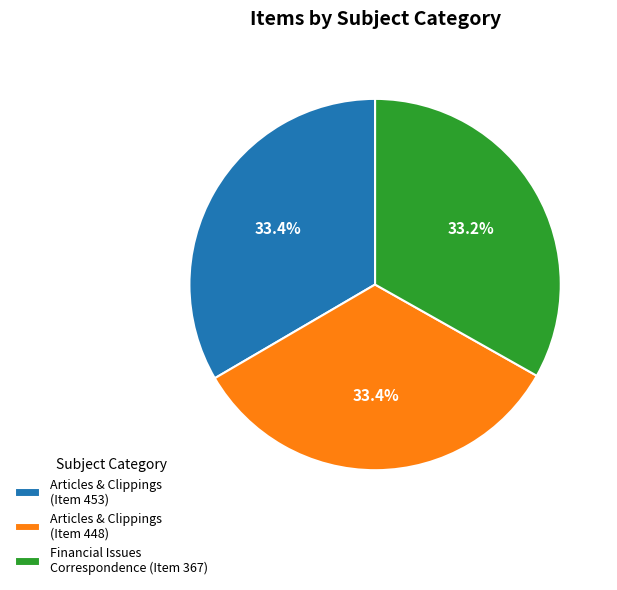

Combined, do Articles & Clippings (Item 448) and Articles & Clippings (Item 453) account for over 50%?

Yes